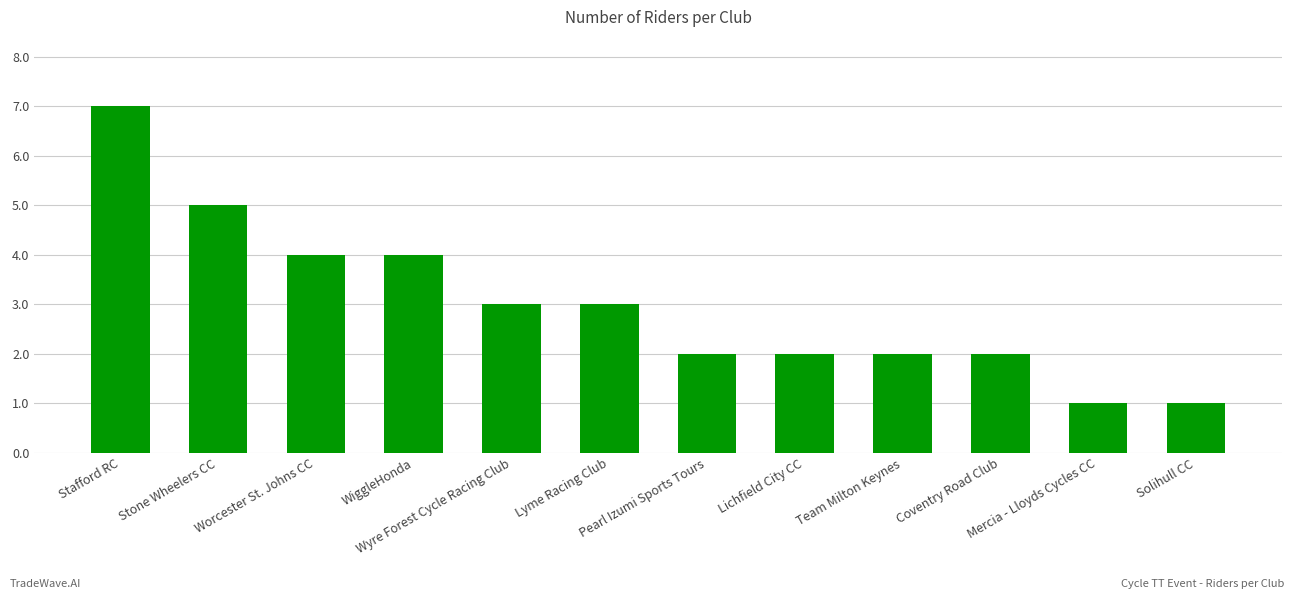

What is the value of the 12th bar from the left?

1